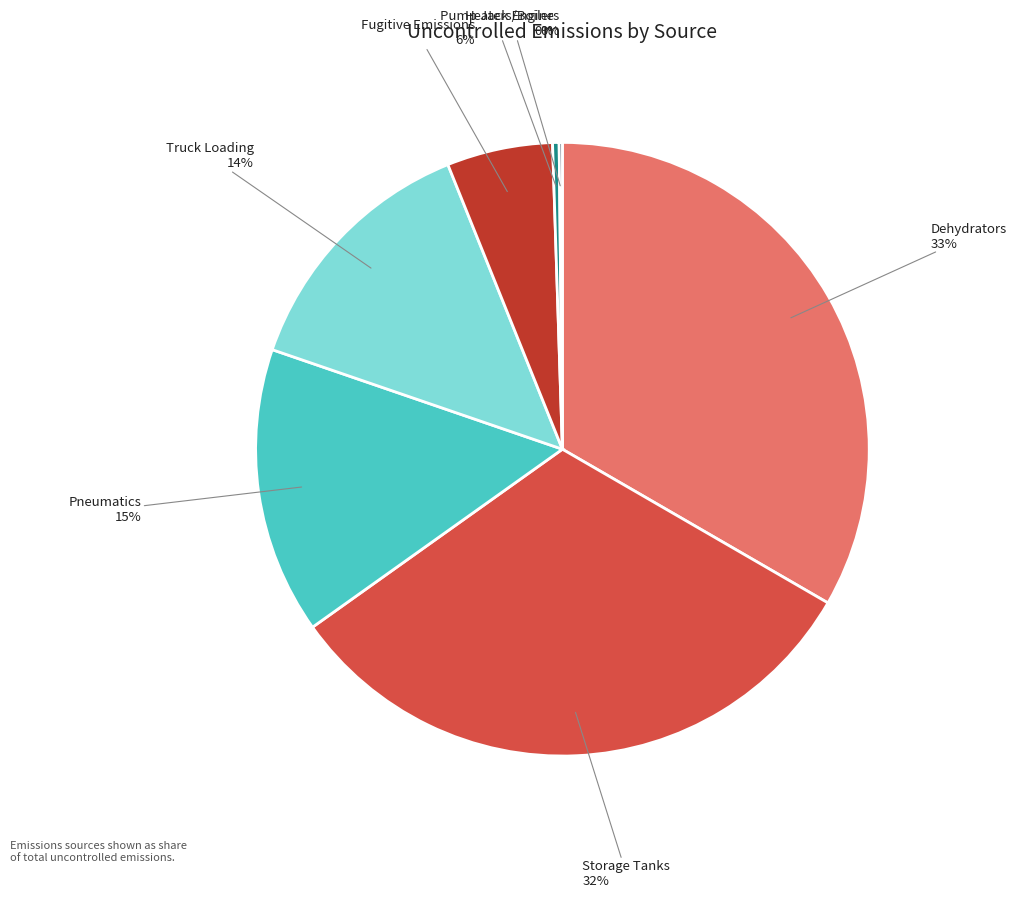

Is it true that Pump Jack Engine is 7% of the pie?

False